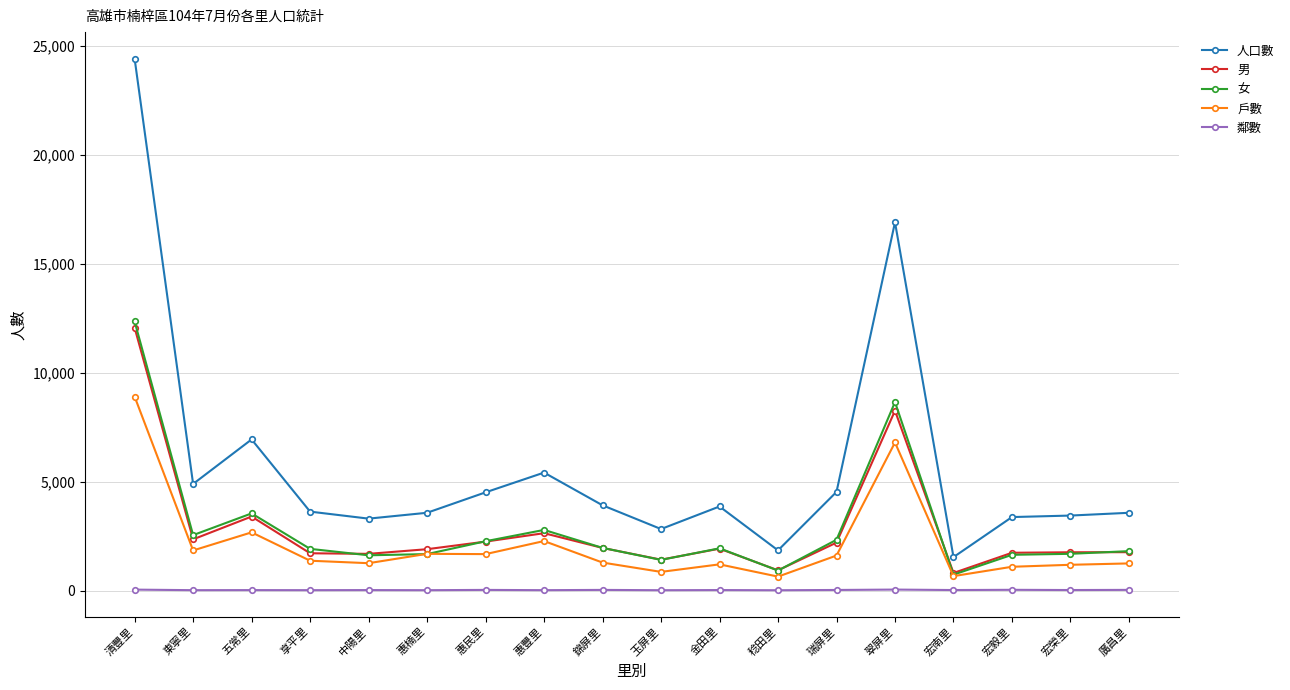

True or false: 人口數 and 戶數 cross at least once.

False